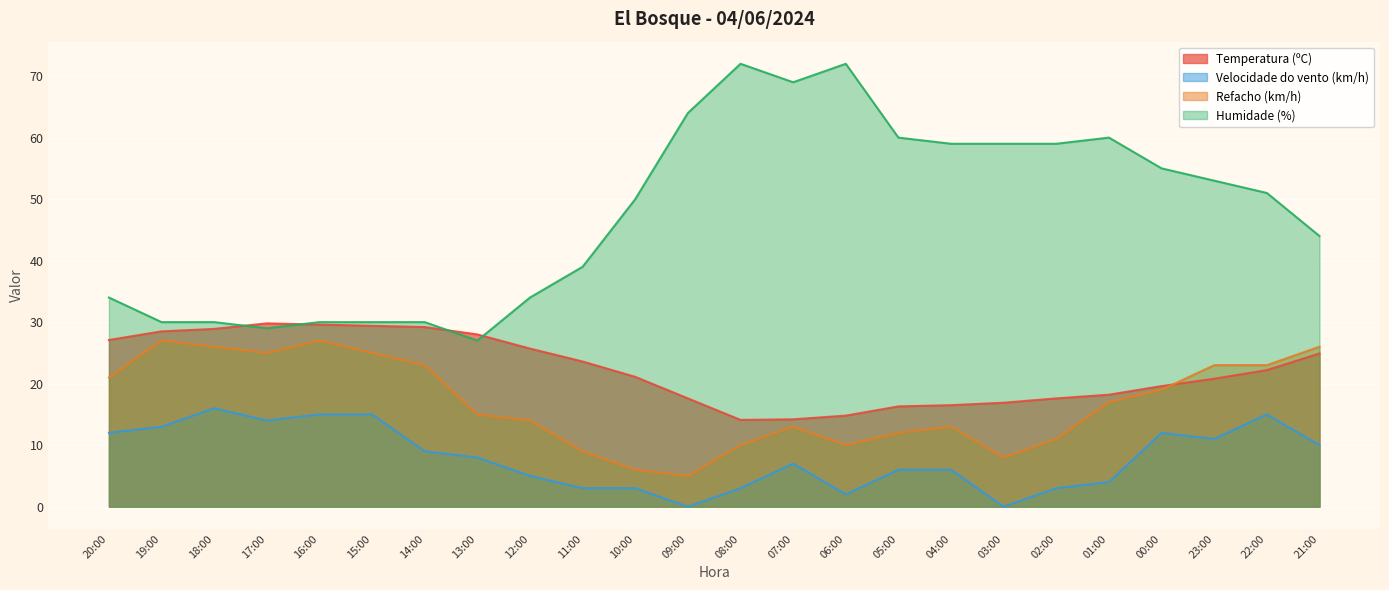

How many data points in Humidade (%) are less than 51?

12